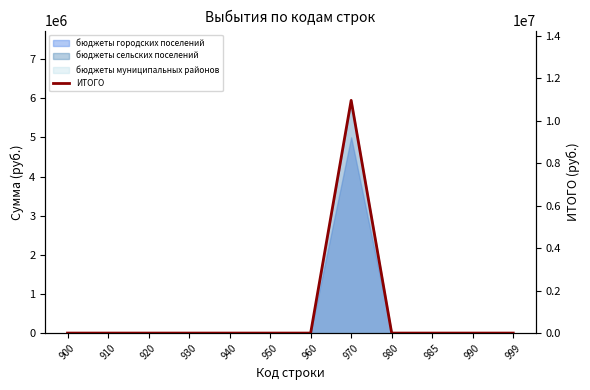

Count the number of values greater than 0.

1